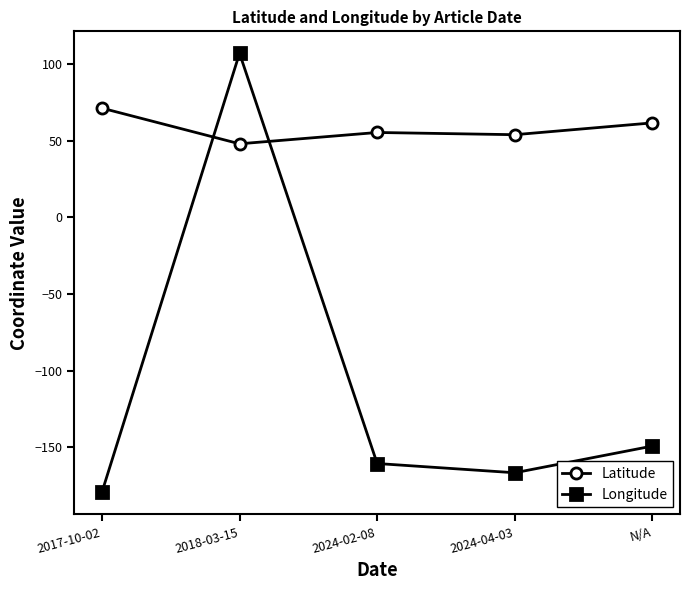

How many values in Longitude are below zero?

4